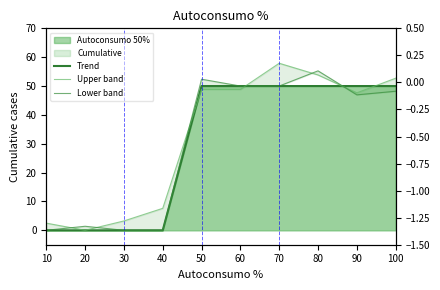

Count the number of categories in the chart.

10